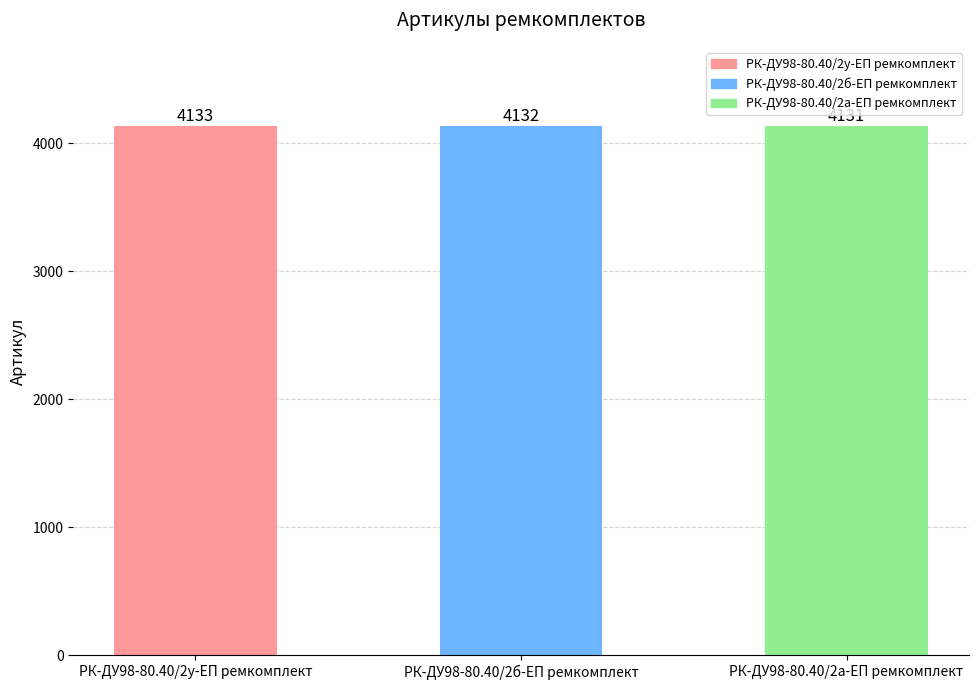

Reading right to left, extract all data points from this chart.

РК-ДУ98-80.40/2а-ЕП ремкомплект=4131	РК-ДУ98-80.40/2б-ЕП ремкомплект=4132	РК-ДУ98-80.40/2у-ЕП ремкомплект=4133